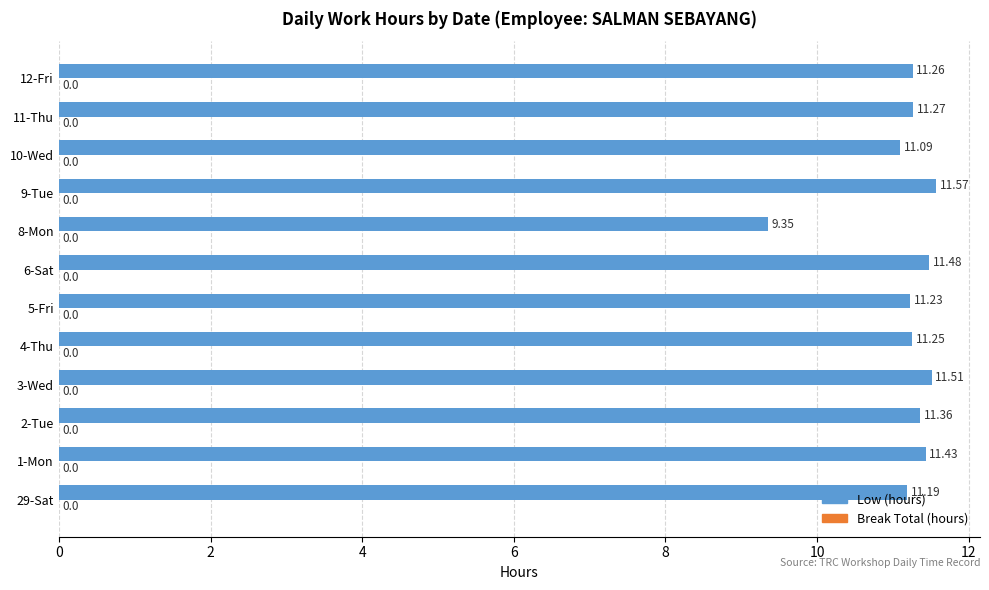

Does the chart contain any negative values?

No